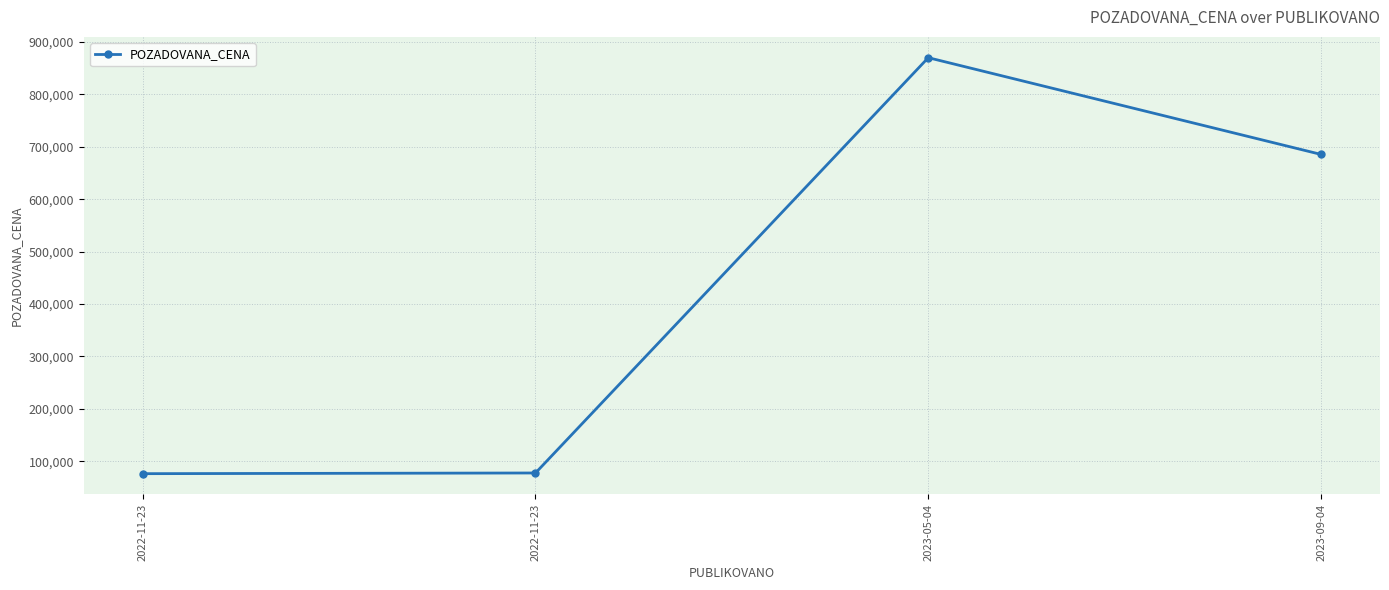

True or false: the data shows 964267 at 2023-09-04.

False